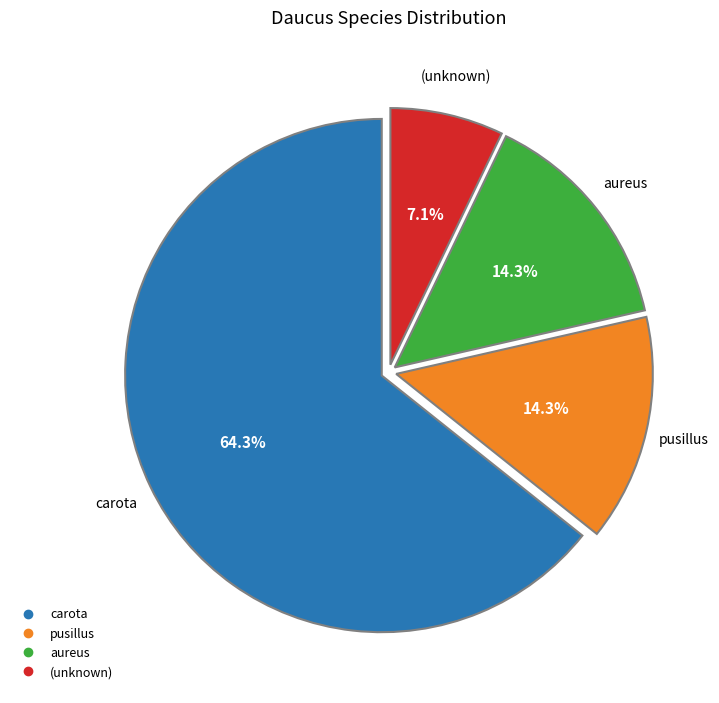

Is there any slice that represents more than half of the pie?

Yes